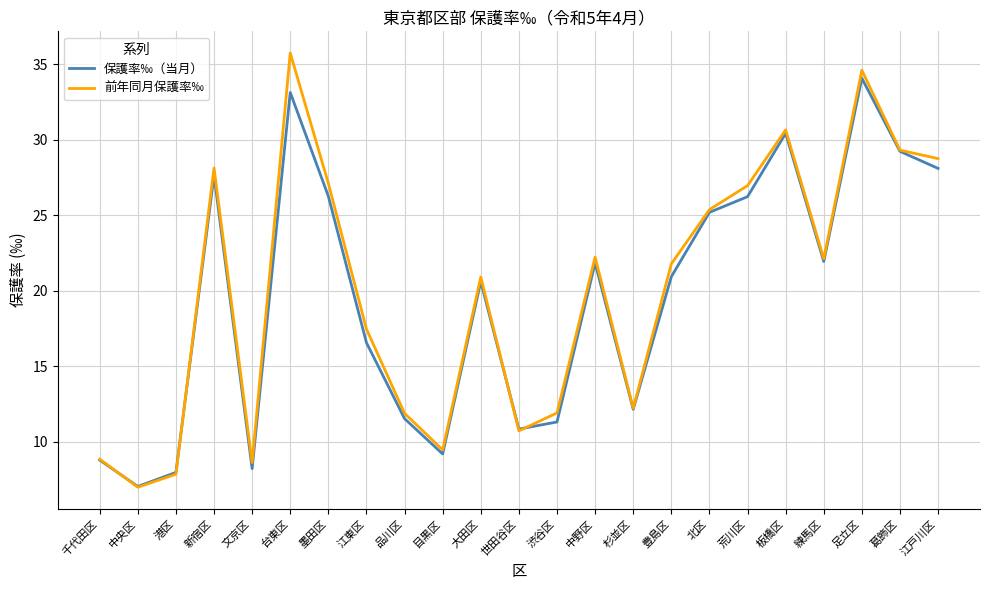

Which series has the widest spread of values?

前年同月保護率‰